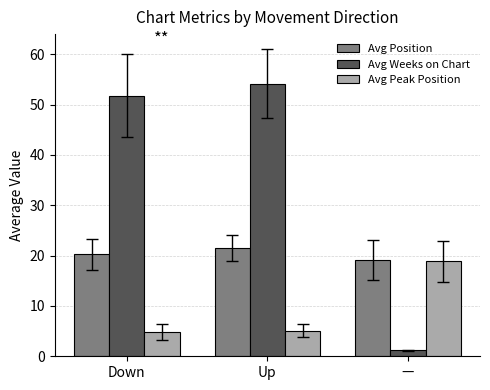

What is the label of the 1st bar from the right?

—